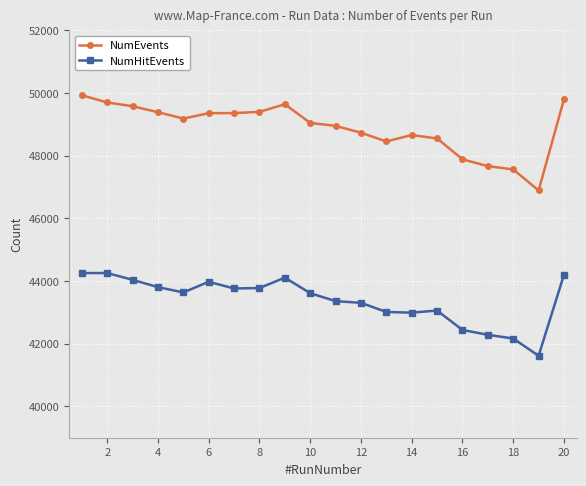

Rank the series by their average value, from highest to lowest.

NumEvents, NumHitEvents